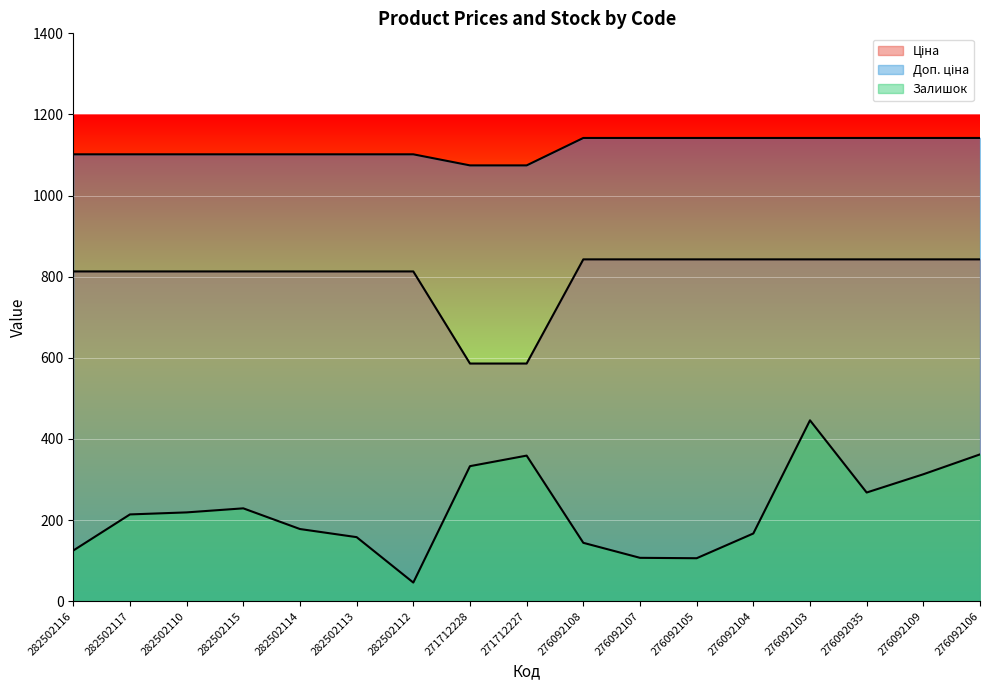

Which has a higher value, 282502116 or 282502113?

282502116